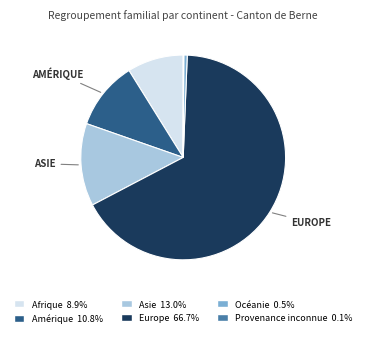

Is there any slice that represents more than half of the pie?

Yes